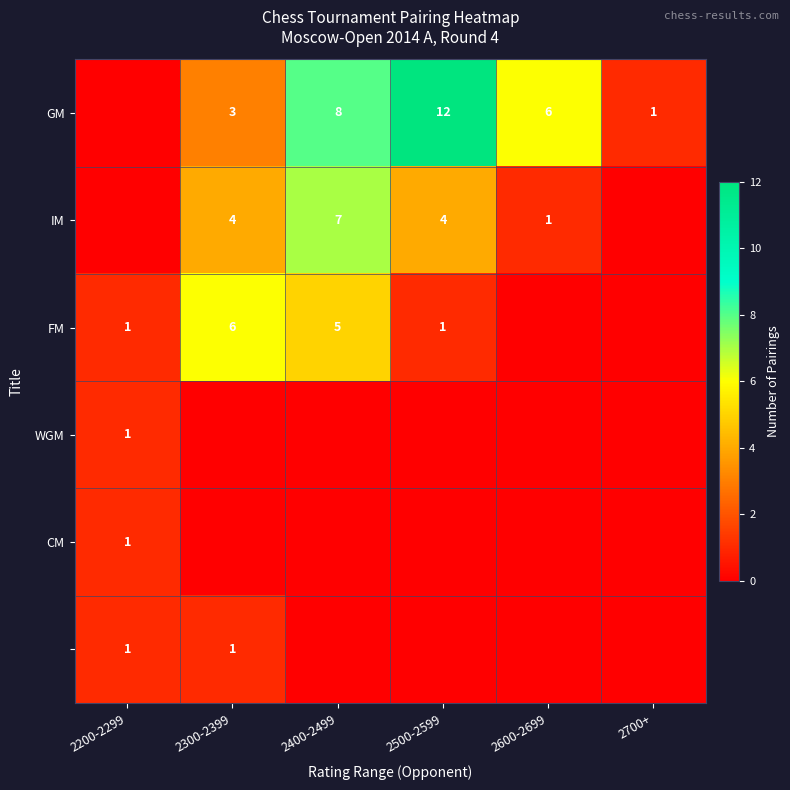

The value of FM at 2400-2499 is 5. True or false?

True